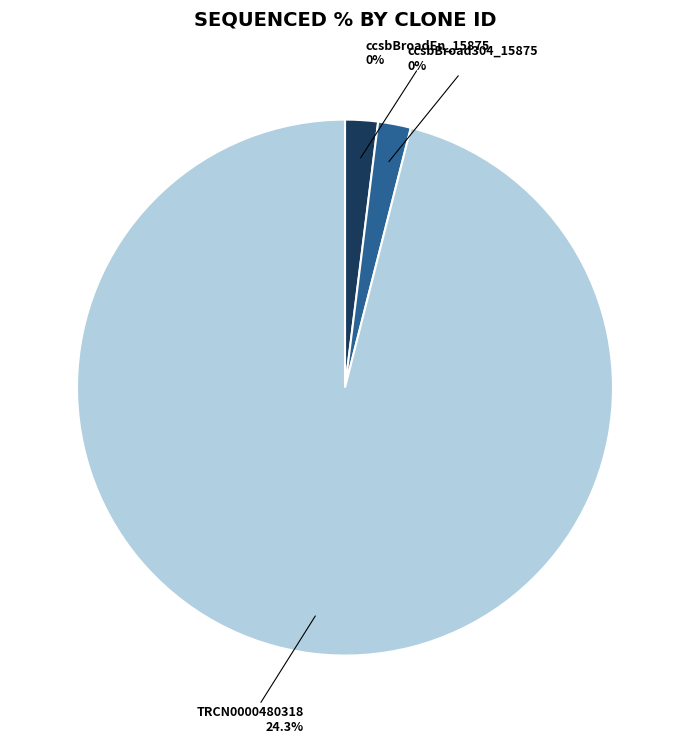

Count the number of slices in the pie.

3